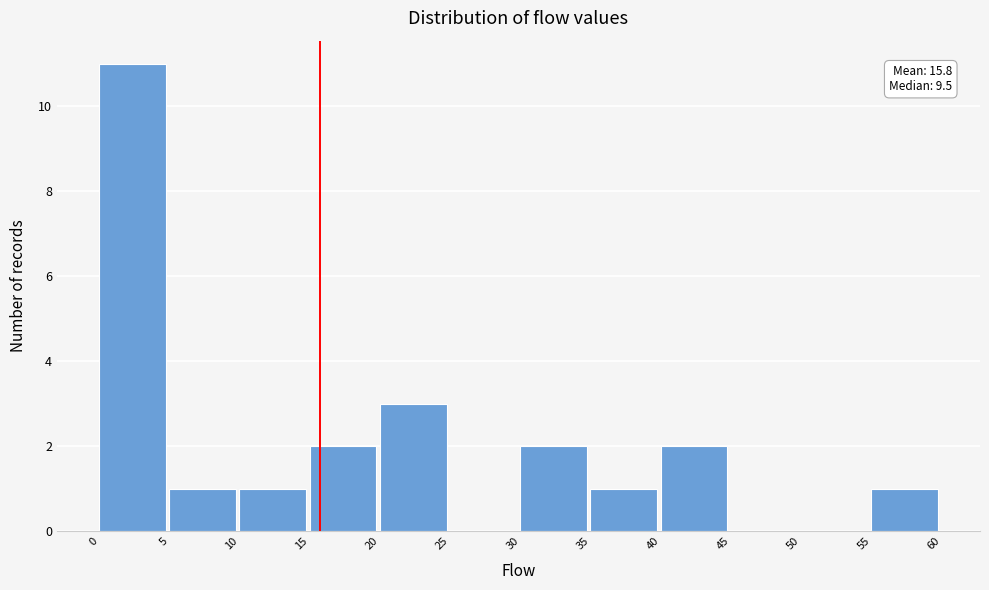

Which range on the x-axis has the tallest bar?

0 to 5